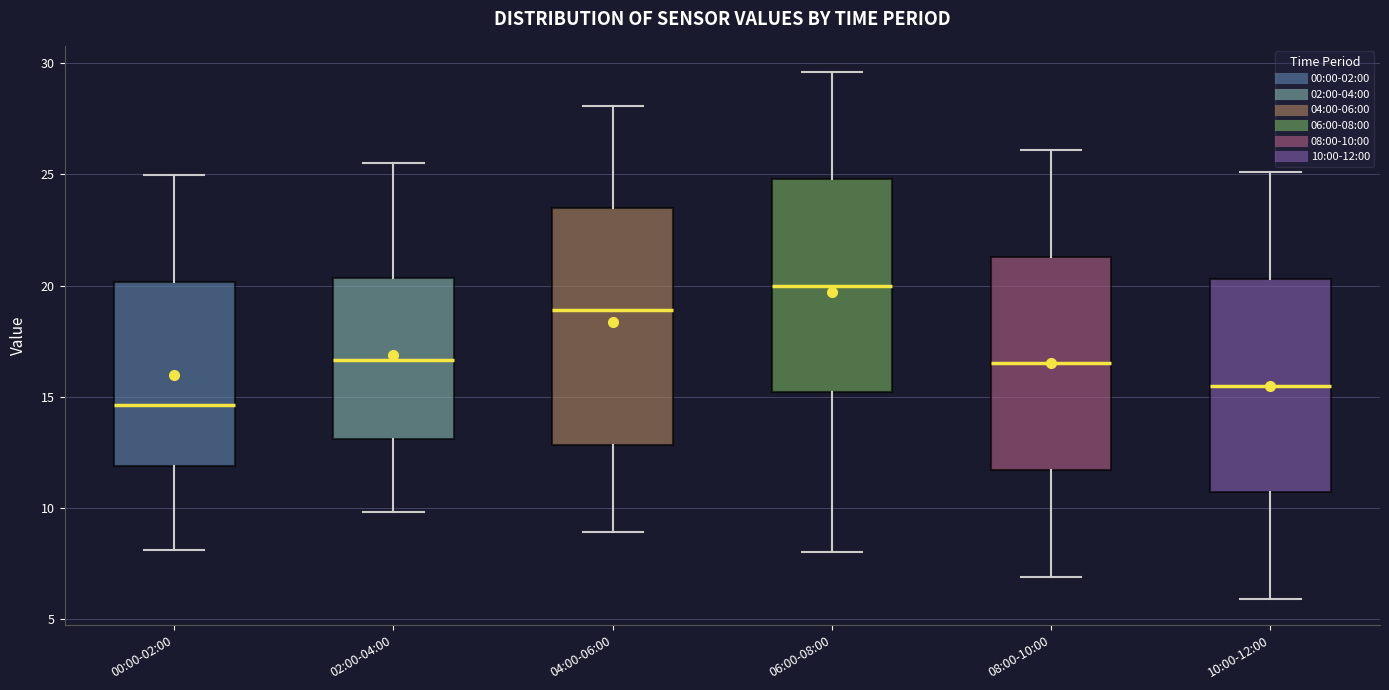

Reading left to right, read every box against the y-axis: the position of its median line, the range the box covers, and the ends of its whiskers. The values are not printed on the chart, so give them approximately, as read against the axis.

00:00-02:00: median 14.5, box 12.0 to 20.0, whiskers 8.0 to 25.0
02:00-04:00: median 16.5, box 13.0 to 20.5, whiskers 10.0 to 25.5
04:00-06:00: median 19.0, box 13.0 to 23.5, whiskers 9.0 to 28.0
06:00-08:00: median 20.0, box 15.0 to 25.0, whiskers 8.0 to 29.5
08:00-10:00: median 16.5, box 11.5 to 21.5, whiskers 7.0 to 26.0
10:00-12:00: median 15.5, box 10.5 to 20.5, whiskers 6.0 to 25.0